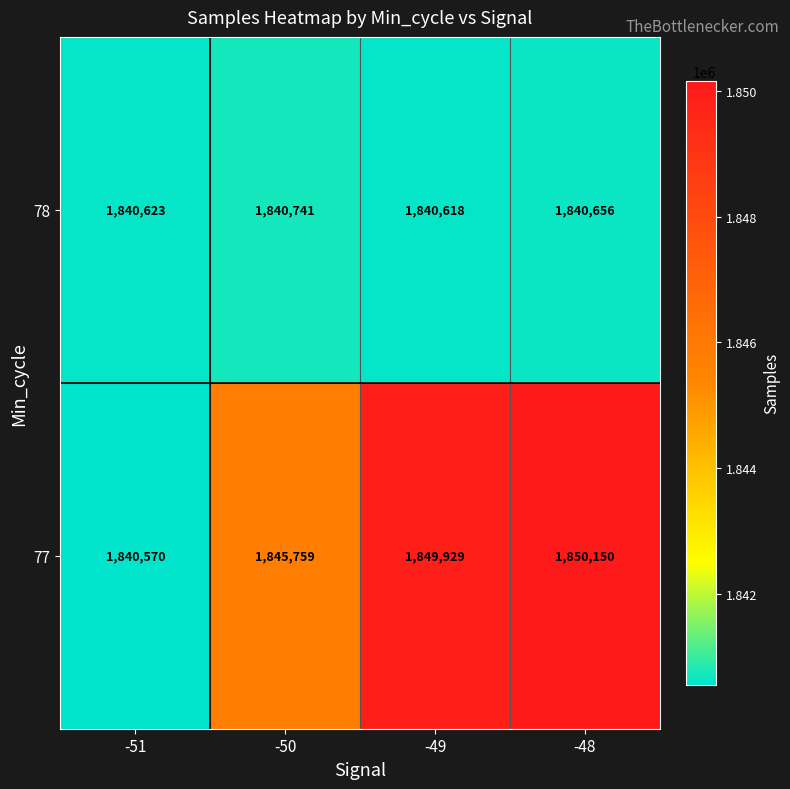

Which category has the lowest value across all series?

-51